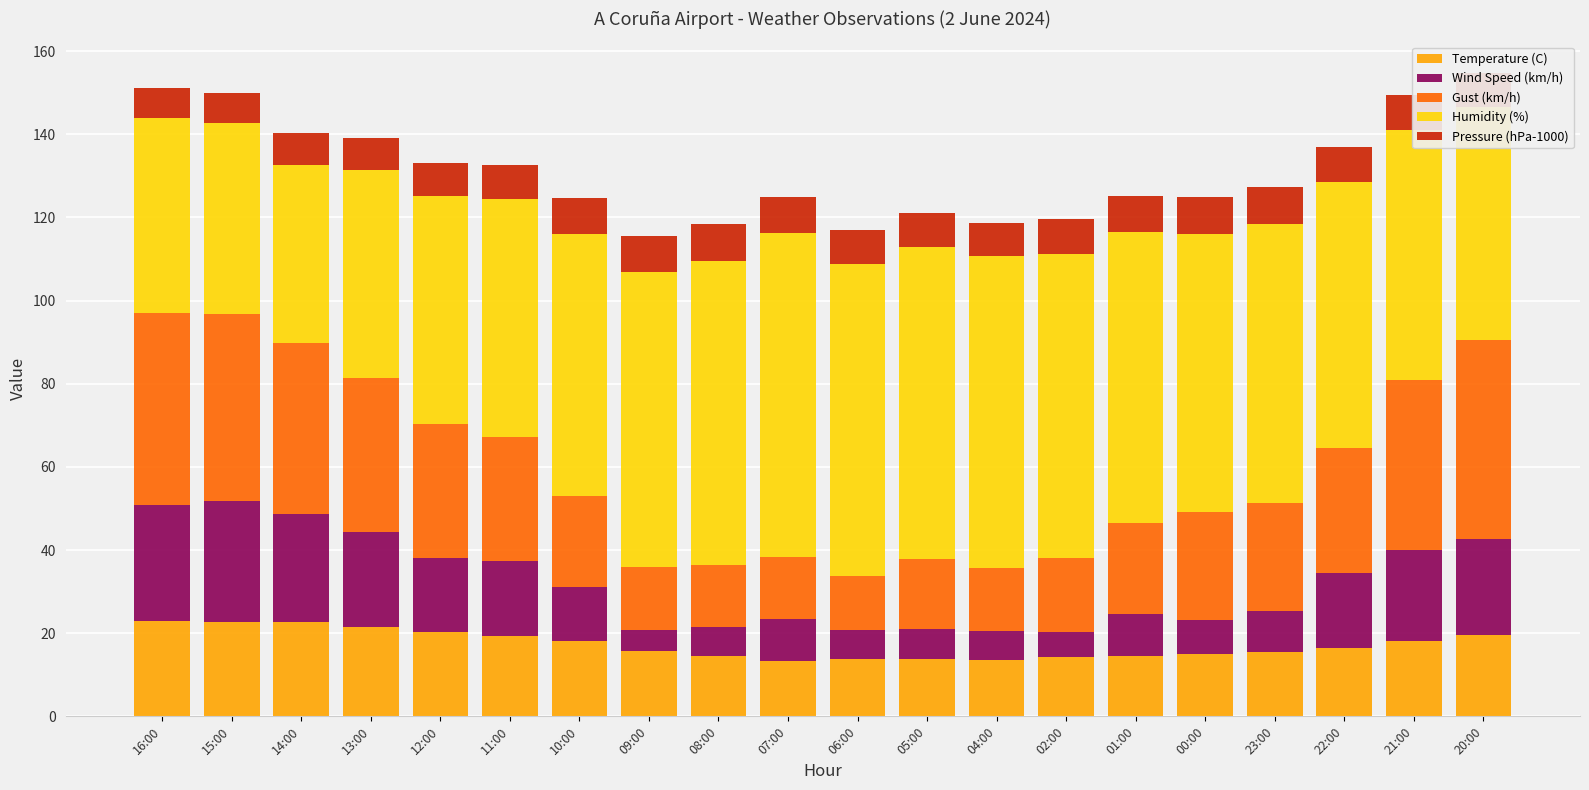

The value of Temperature (C) at 09:00 is 15.8. True or false?

True